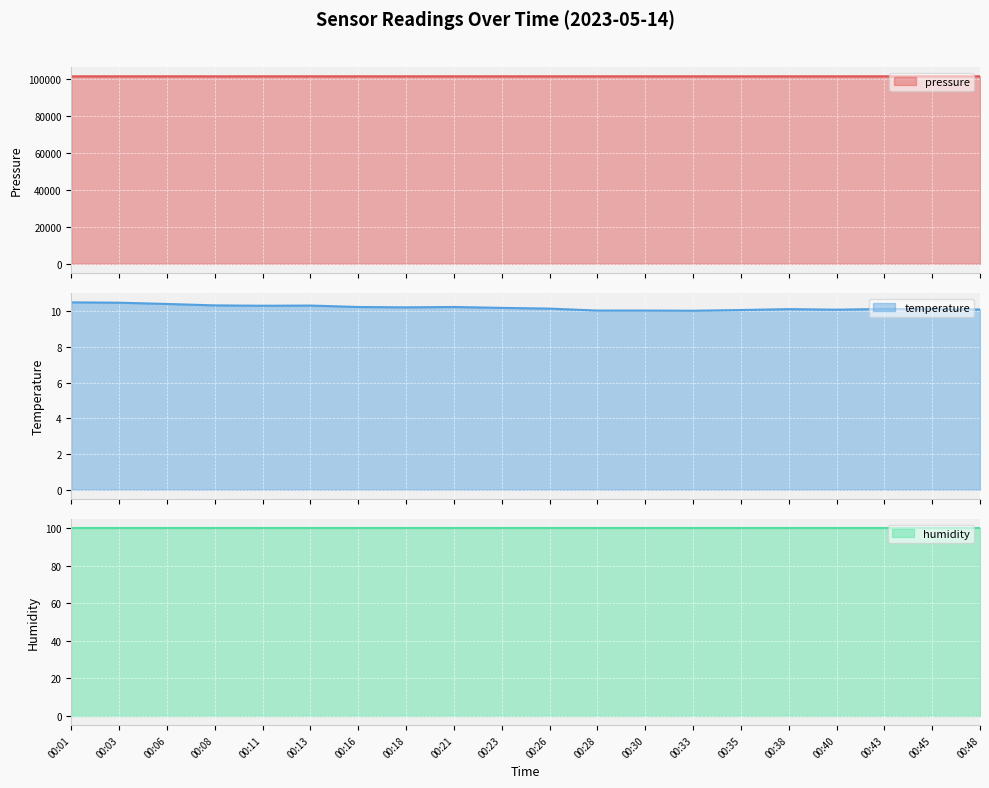

How many data points does each series have?

20